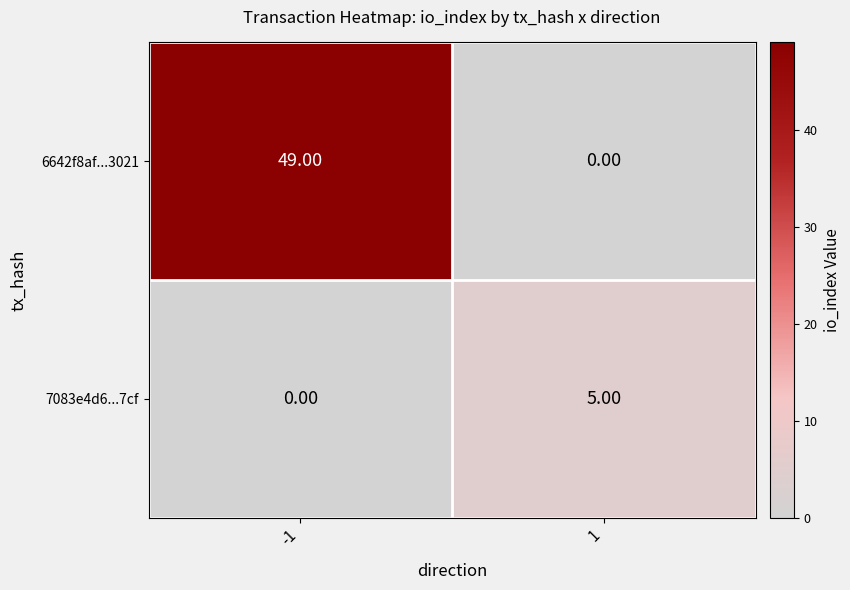

Rank the series by their average value, from highest to lowest.

6642f8af...3021, 7083e4d6...7cf